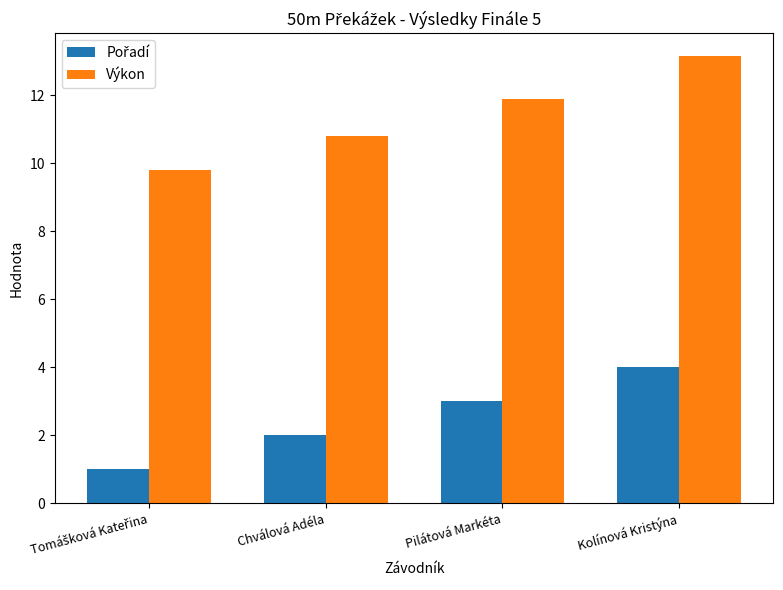

True or false: Výkon has a value of 7.4 at Kolínová Kristýna.

False